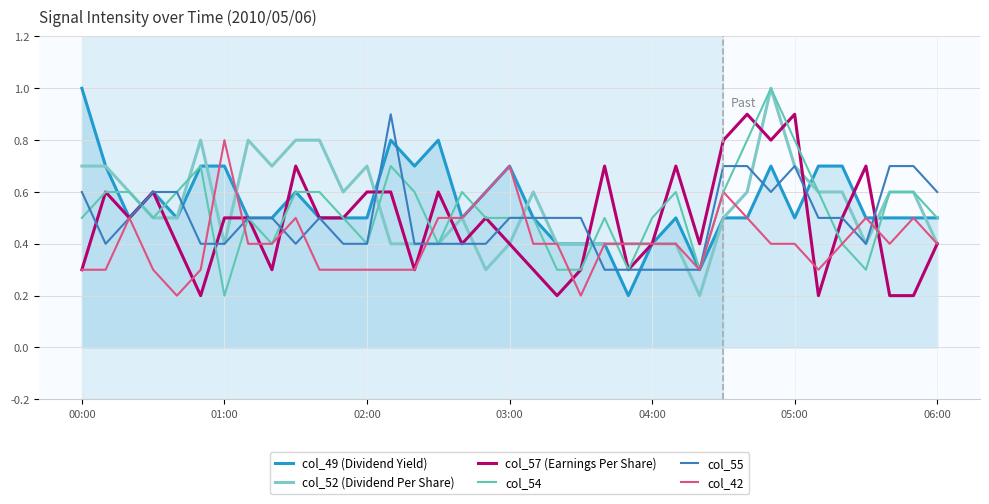

What is the highest value of the col_57 (Earnings Per Share) series?

0.9